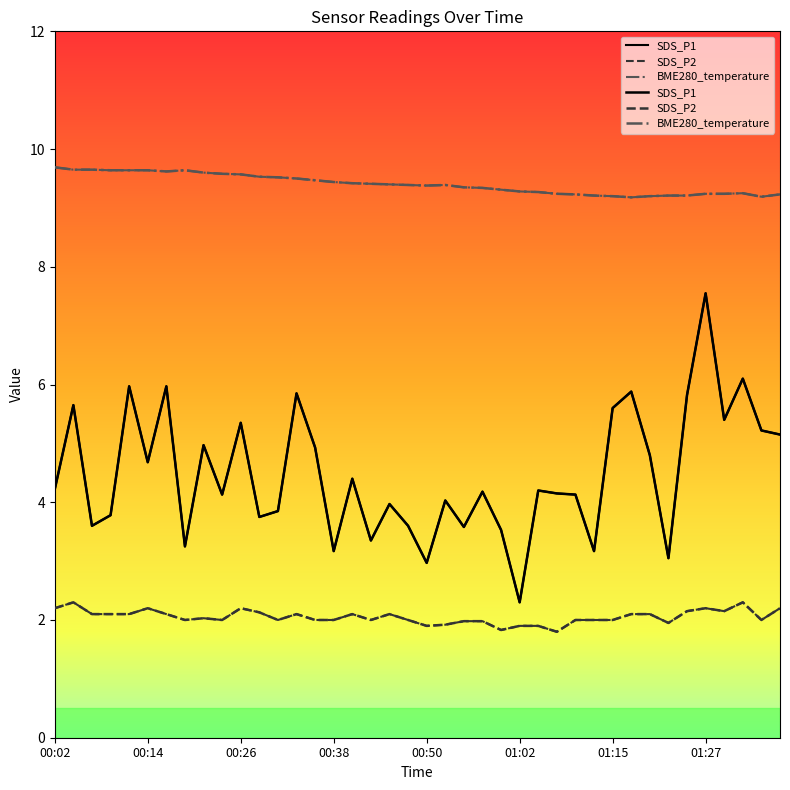

Reading left to right, list all the values displayed in this chart.

SDS_P1: 4.2	5.7	3.6	3.8	6.0	4.7	6.0	3.2	5.0	4.1	5.3	3.8	3.9	5.8	4.9	3.2	4.4	3.4	4.0	3.6	3.0	4.0	3.6	4.2	3.5	2.3	4.2	4.2	4.1	3.2	5.6	5.9	4.8	3.0	5.8	7.5	5.4	6.1	5.2	5.2
SDS_P2: 2.2	2.3	2.1	2.1	2.1	2.2	2.1	2.0	2.0	2.0	2.2	2.1	2.0	2.1	2.0	2.0	2.1	2.0	2.1	2.0	1.9	1.9	2.0	2.0	1.8	1.9	1.9	1.8	2.0	2.0	2.0	2.1	2.1	1.9	2.1	2.2	2.1	2.3	2.0	2.2
BME280_temperature: 9.7	9.7	9.7	9.6	9.6	9.6	9.6	9.6	9.6	9.6	9.6	9.5	9.5	9.5	9.5	9.4	9.4	9.4	9.4	9.4	9.4	9.4	9.3	9.3	9.3	9.3	9.3	9.2	9.2	9.2	9.2	9.2	9.2	9.2	9.2	9.2	9.2	9.2	9.2	9.2